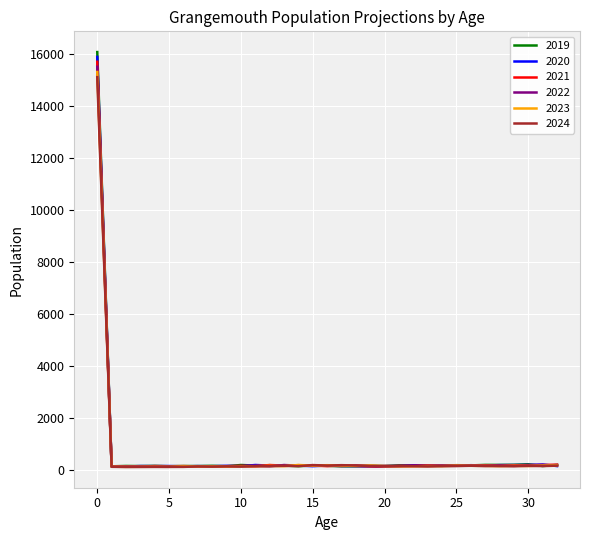

Which series has the largest range (max minus min)?

2019